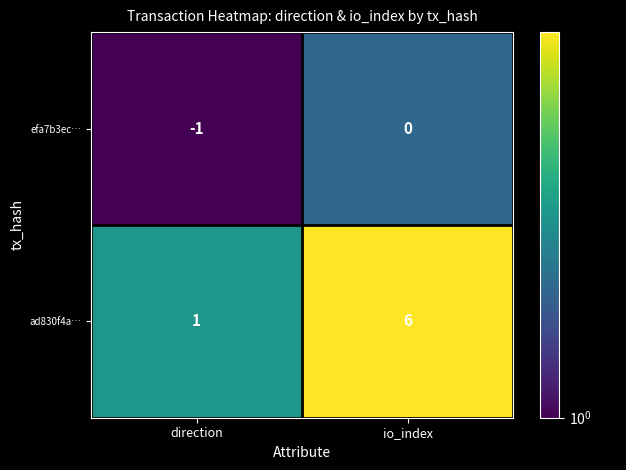

What is the difference between the ad830f4a… values at direction and io_index?

5